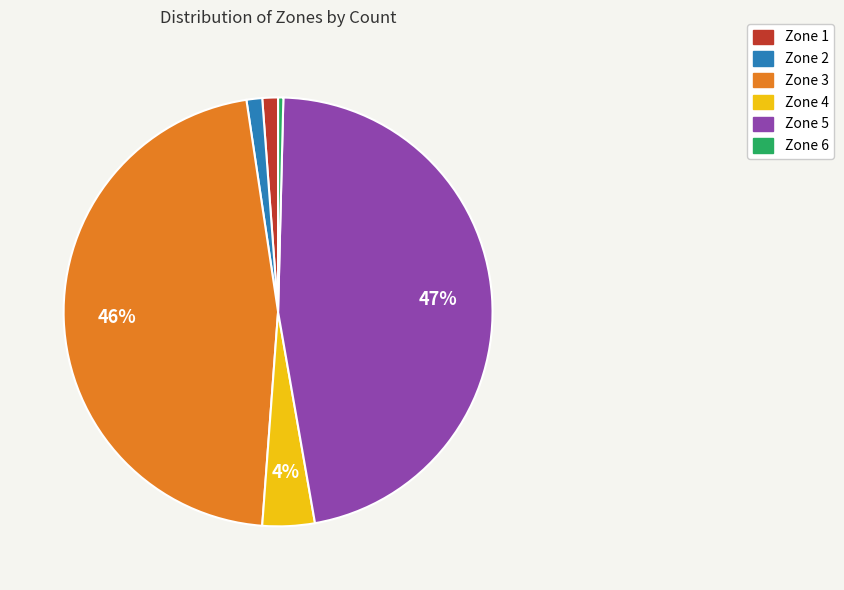

How many segments does this pie chart have?

6